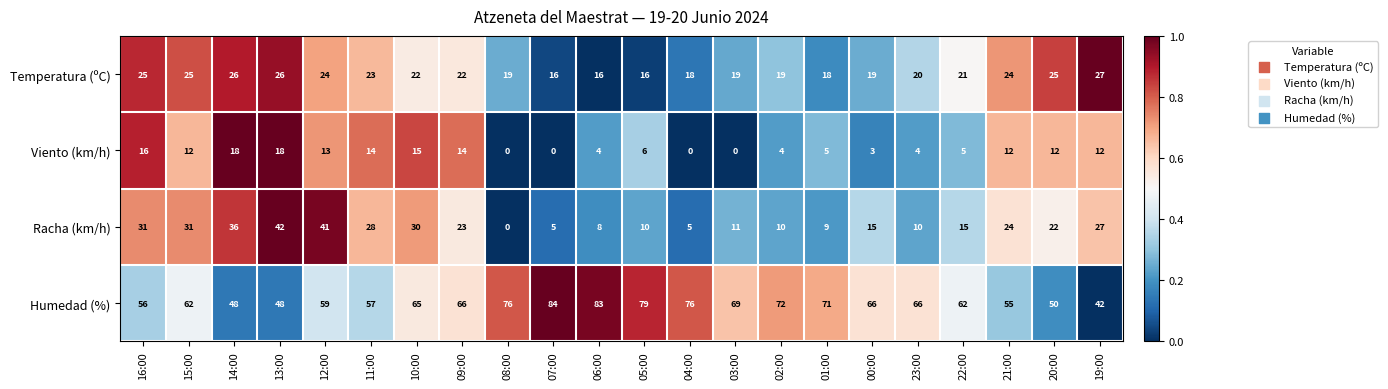

List the series in order of their peak value, highest first.

Humedad (%), Racha (km/h), Temperatura (ºC), Viento (km/h)